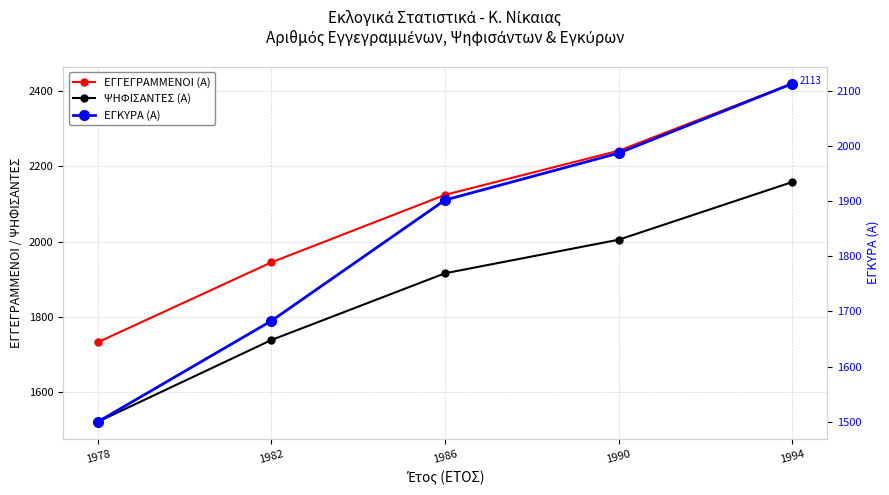

What is the smallest value displayed?

1500